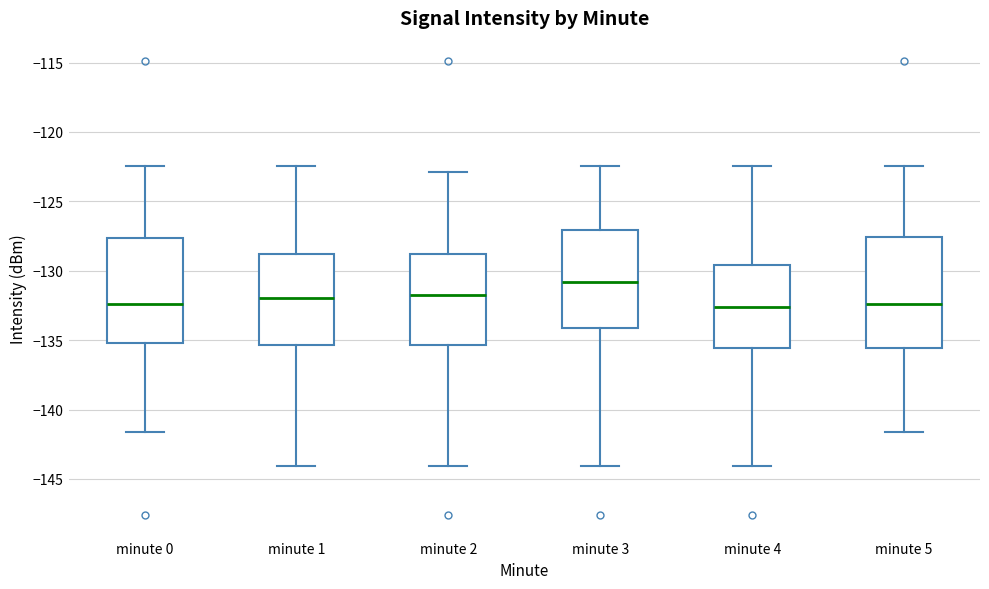

Reading left to right, transcribe this box plot: for each box, give where its median line is, the range the box spans, and where its two whiskers end, as read against the y-axis. The values are not printed on the chart, so give them approximately, as read against the axis.

minute 0: median -132.5, box -135.0 to -127.5, whiskers -141.5 to -122.5
minute 1: median -132.0, box -135.5 to -129.0, whiskers -144.0 to -122.5
minute 2: median -132.0, box -135.5 to -129.0, whiskers -144.0 to -123.0
minute 3: median -131.0, box -134.0 to -127.0, whiskers -144.0 to -122.5
minute 4: median -132.5, box -135.5 to -129.5, whiskers -144.0 to -122.5
minute 5: median -132.5, box -135.5 to -127.5, whiskers -141.5 to -122.5